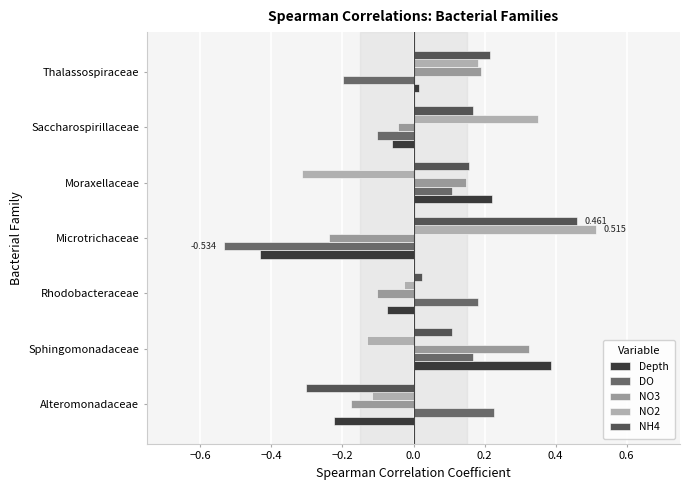

At which label is Depth closest to 0?

Thalassospiraceae